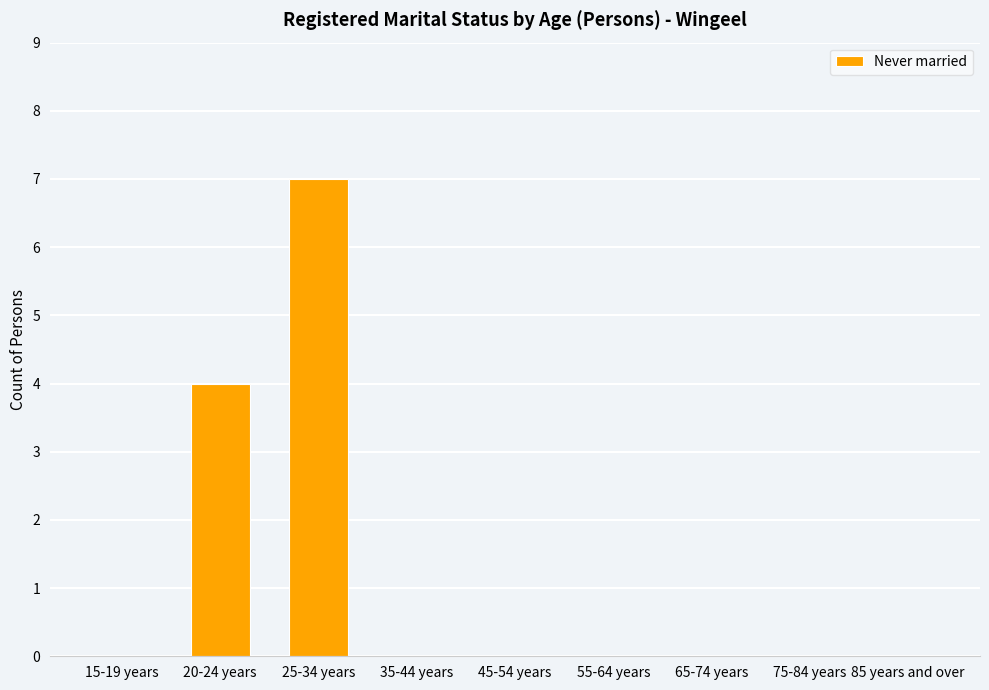

What is the average value?

1